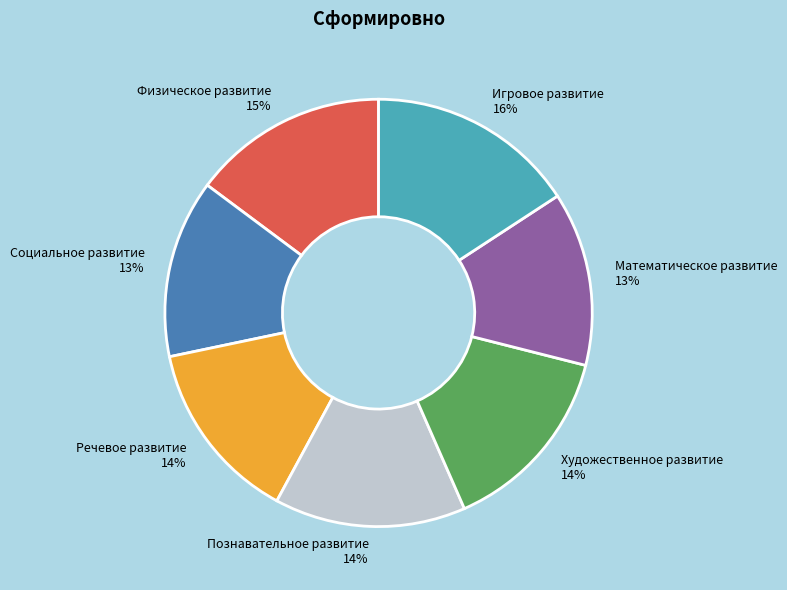

What is the largest slice in the pie chart?

Игровое развитие